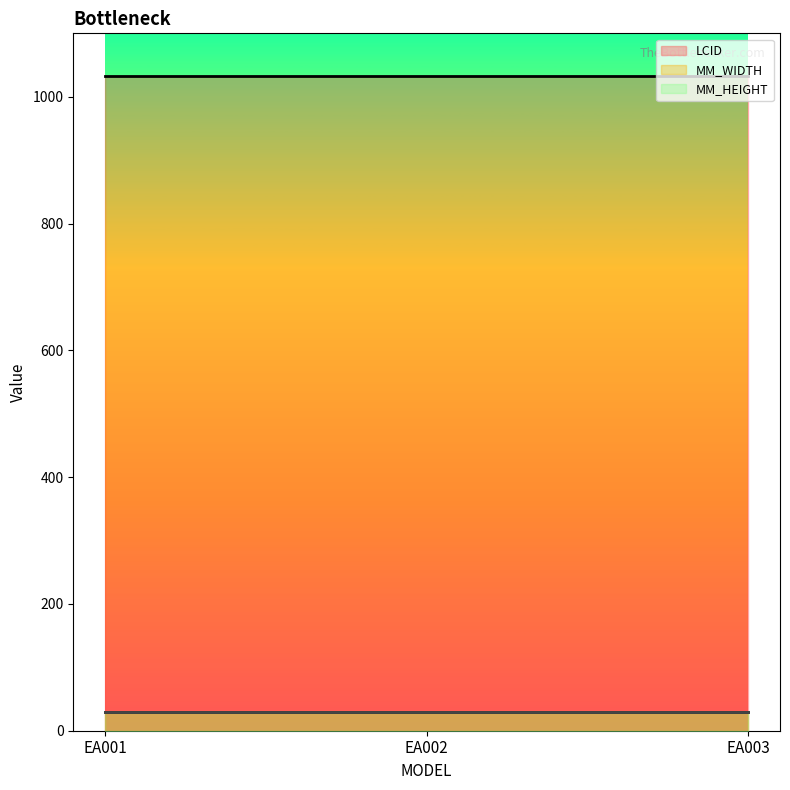

Reading right to left, extract all data points from this chart.

LCID line: EA003=1033	EA002=1033	EA001=1033
MM_WIDTH line: EA003=30	EA002=30	EA001=30
MM_HEIGHT line: EA003=30	EA002=30	EA001=30